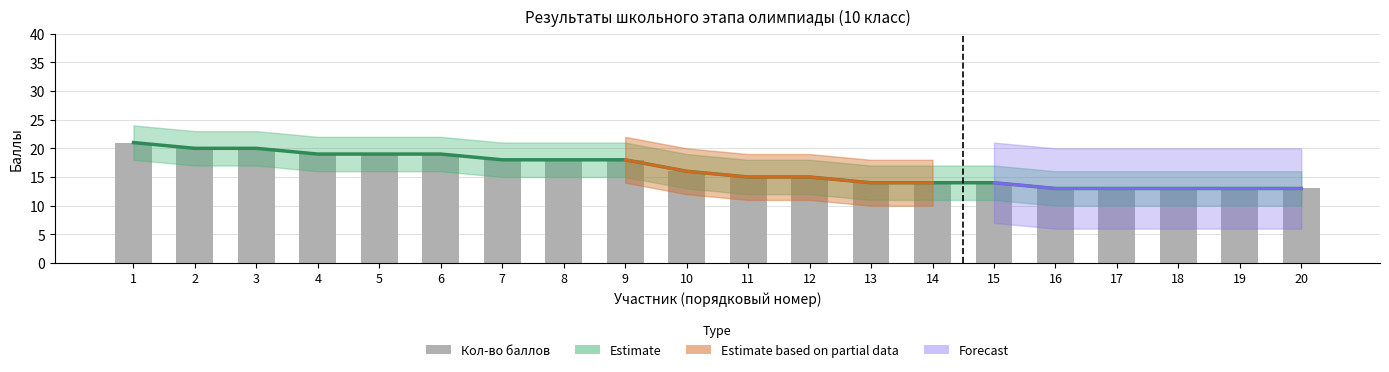

Between 7 and 20, which is larger?

7